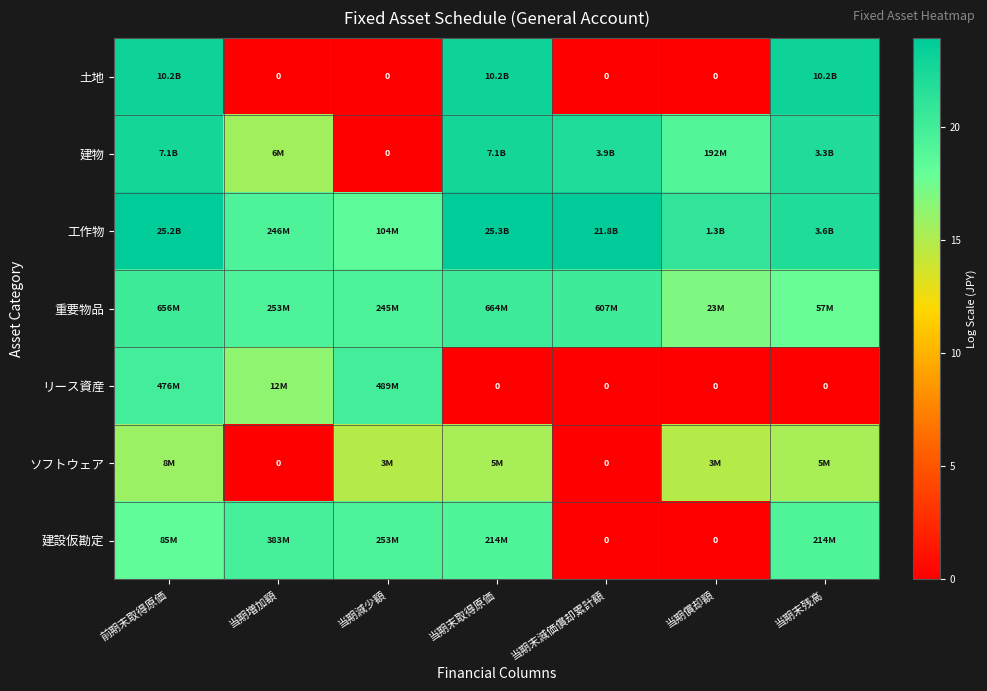

List the labels in order of 建設仮勘定 value, smallest first.

当期末減価償却累計額, 当期償却額, 前期末取得原価, 当期末取得原価, 当期末残高, 当期減少額, 当期増加額